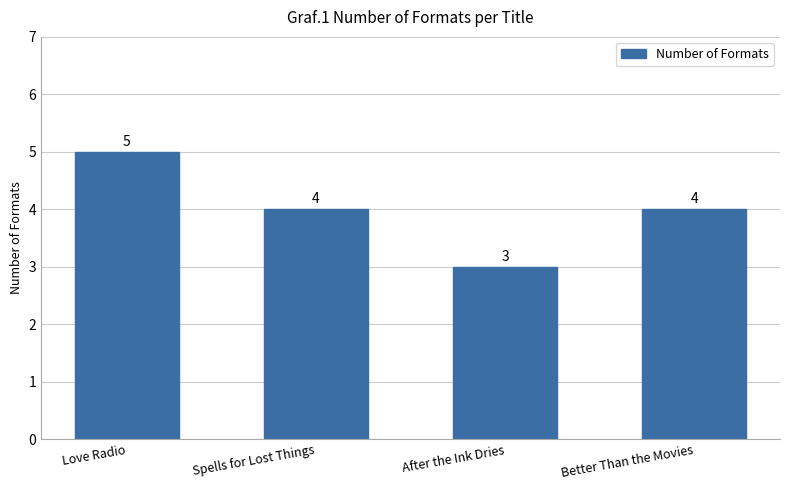

Is it true that the value at Spells for Lost Things is 4?

True